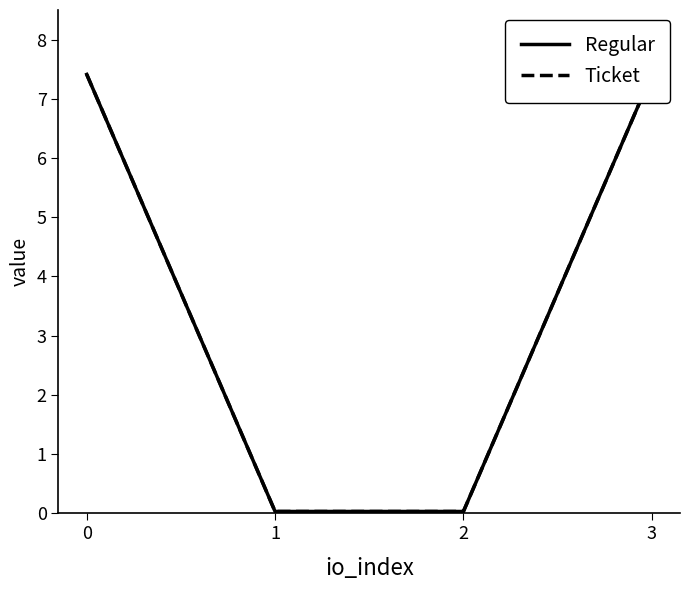

True or false: Ticket and Regular cross at least once.

False